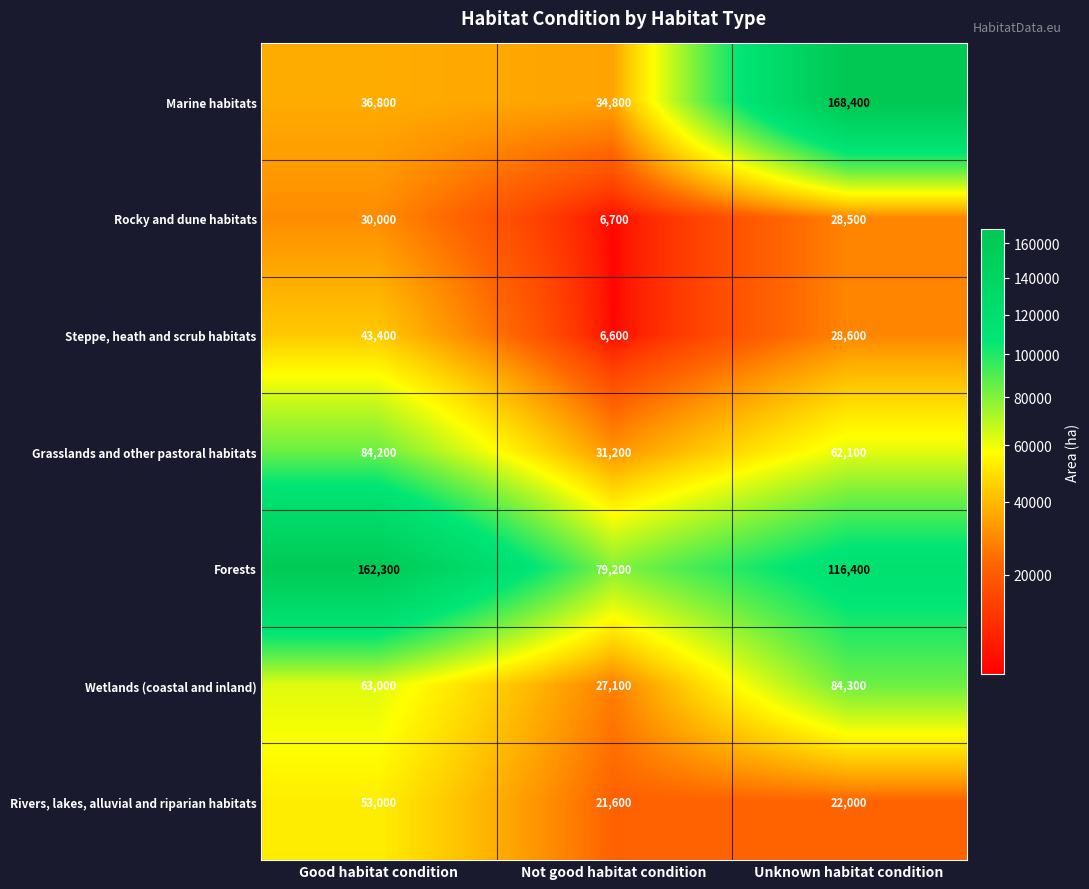

Rank the series at Unknown habitat condition from lowest to highest value.

Rivers, lakes, alluvial and riparian habitats, Rocky and dune habitats, Steppe, heath and scrub habitats, Grasslands and other pastoral habitats, Wetlands (coastal and inland), Forests, Marine habitats